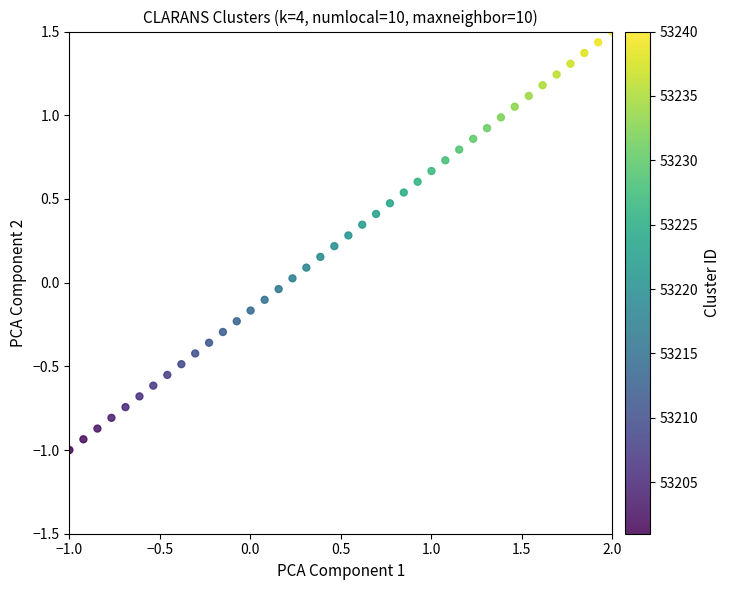

What is the range of X values (max minus min)?

3.0